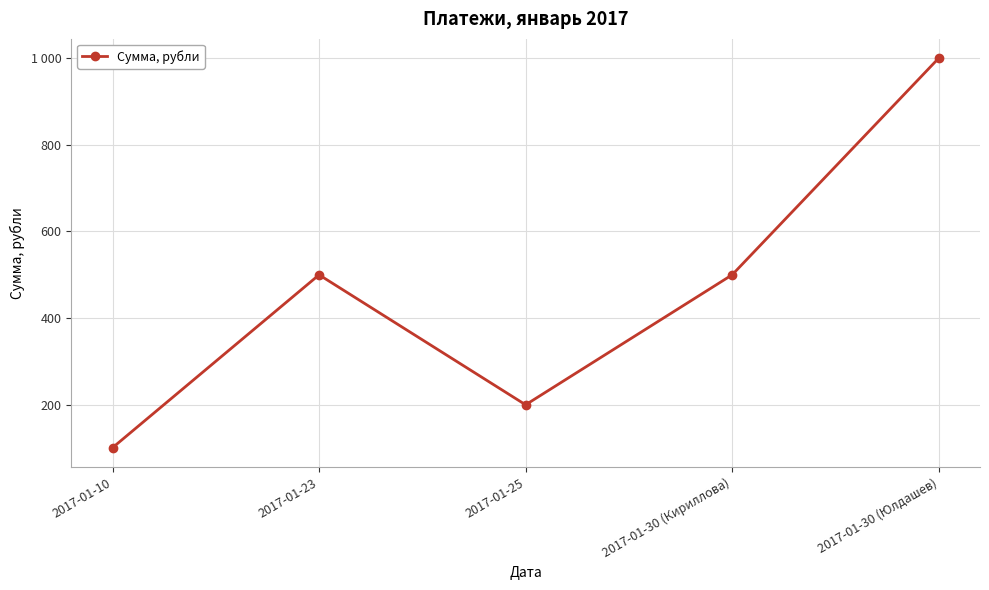

At which category does the chart reach its minimum across all series?

2017-01-10